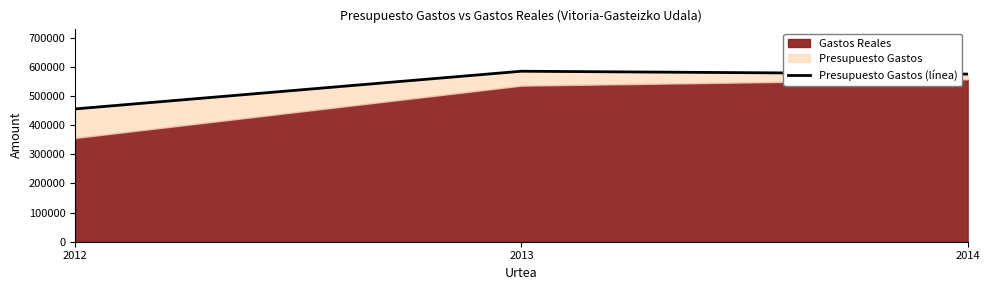

True or false: the data shows 1046358 at 2013.

False